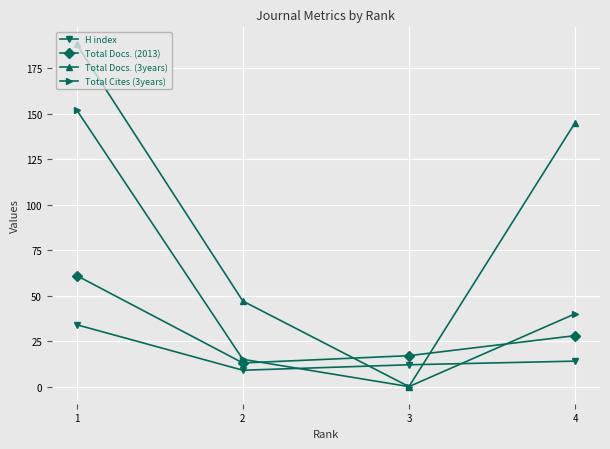

How many interior local valleys does the Total Docs. (2013) series have?

1